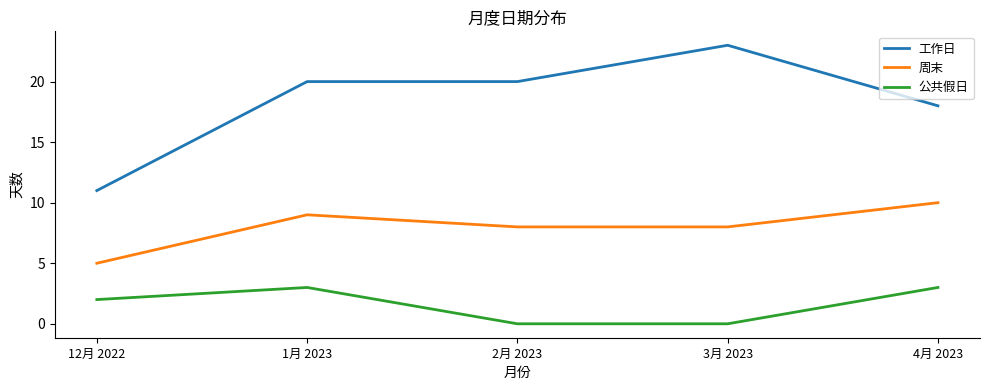

True or false: 周末 and 工作日 cross at least once.

False